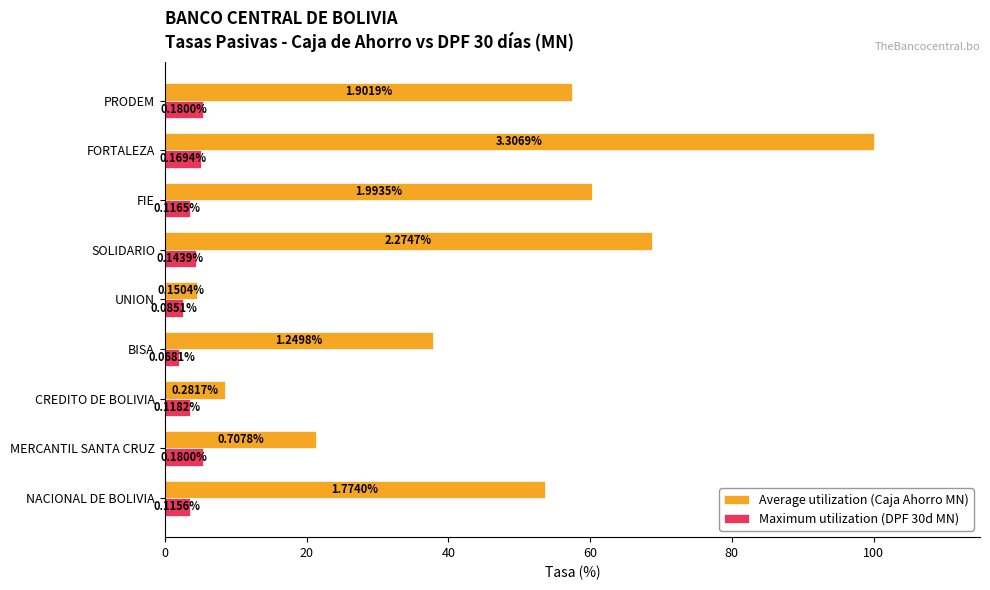

What are all the series names shown in the legend?

Average utilization (Caja Ahorro MN), Maximum utilization (DPF 30d MN)